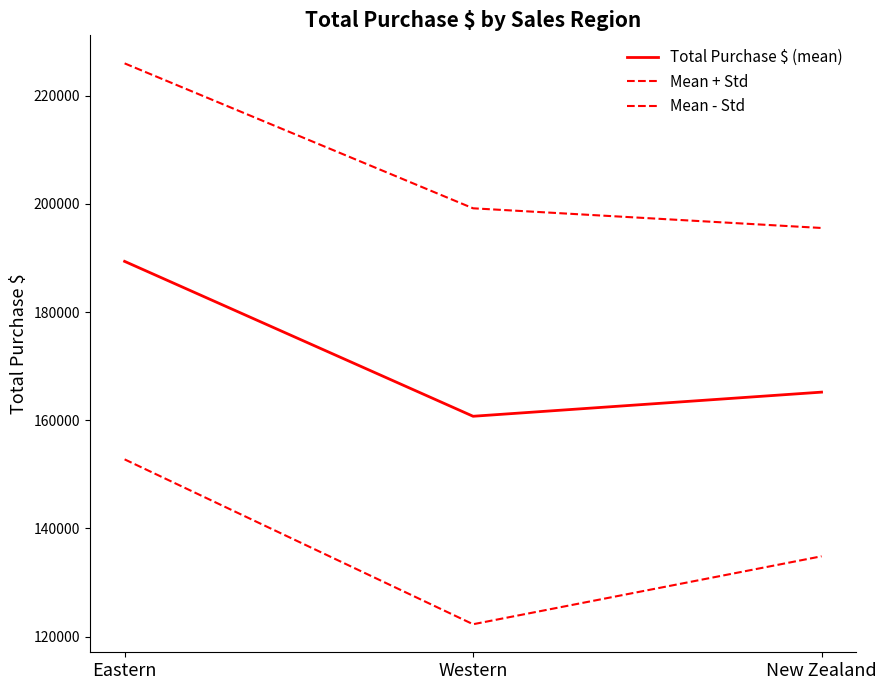

At which label is Total Purchase $ (mean) closest to 175048?

New Zealand